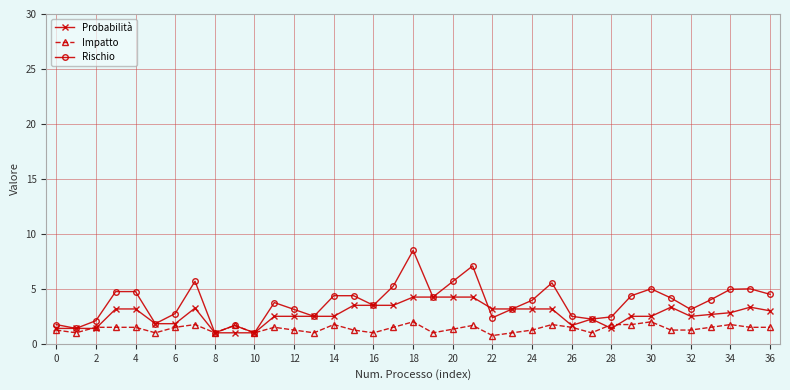

What is the lowest value of the Rischio series?

1.0